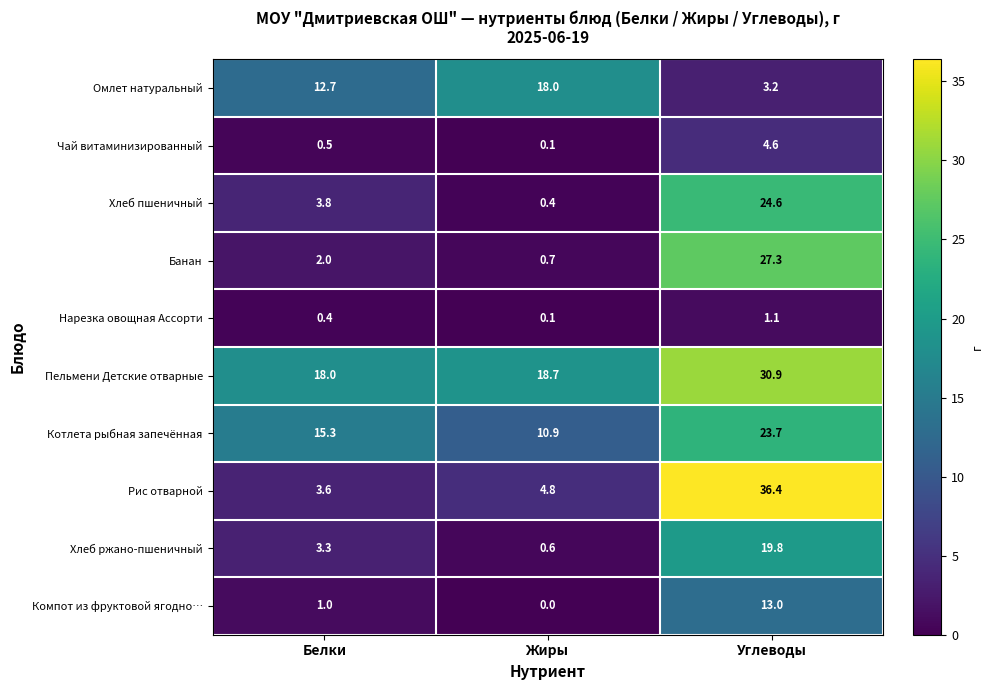

True or false: Рис отварной has a value of 4.8 at Жиры.

True